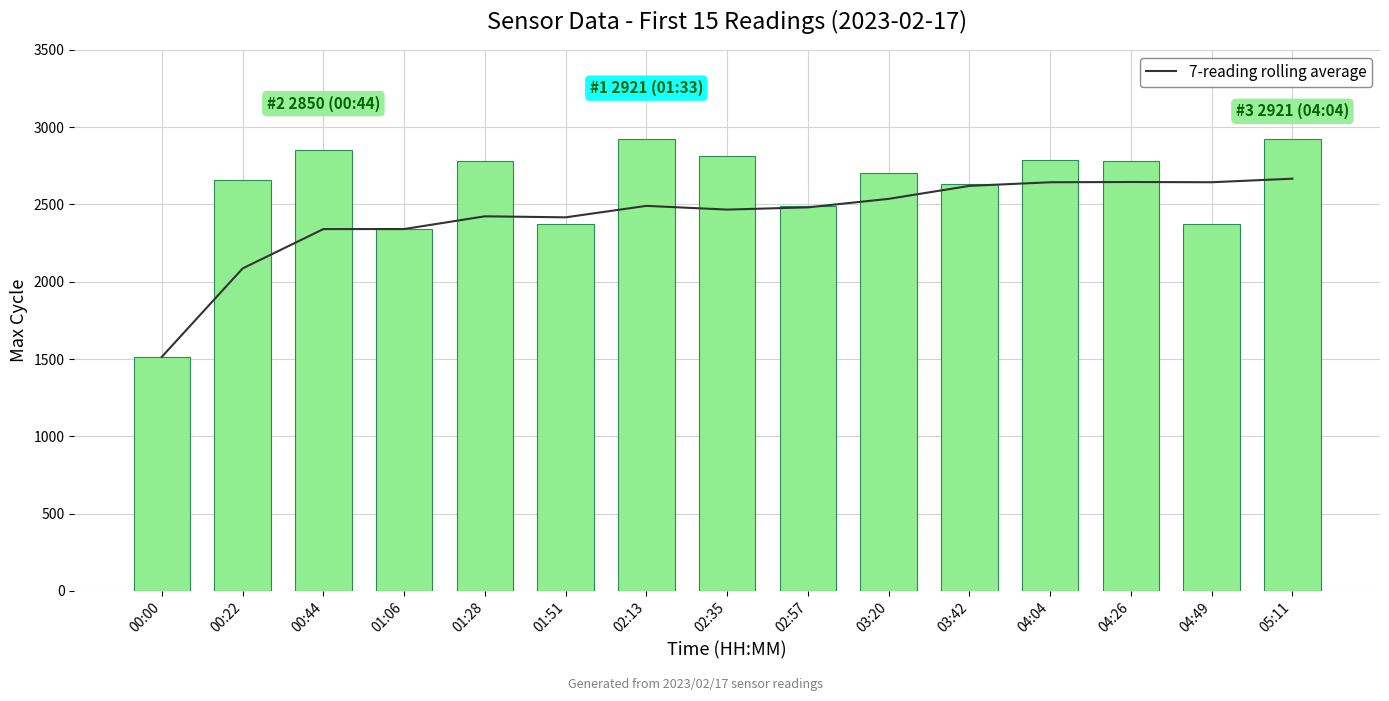

The 7-reading rolling average series shows 2620.4 at 03:42. True or false?

True